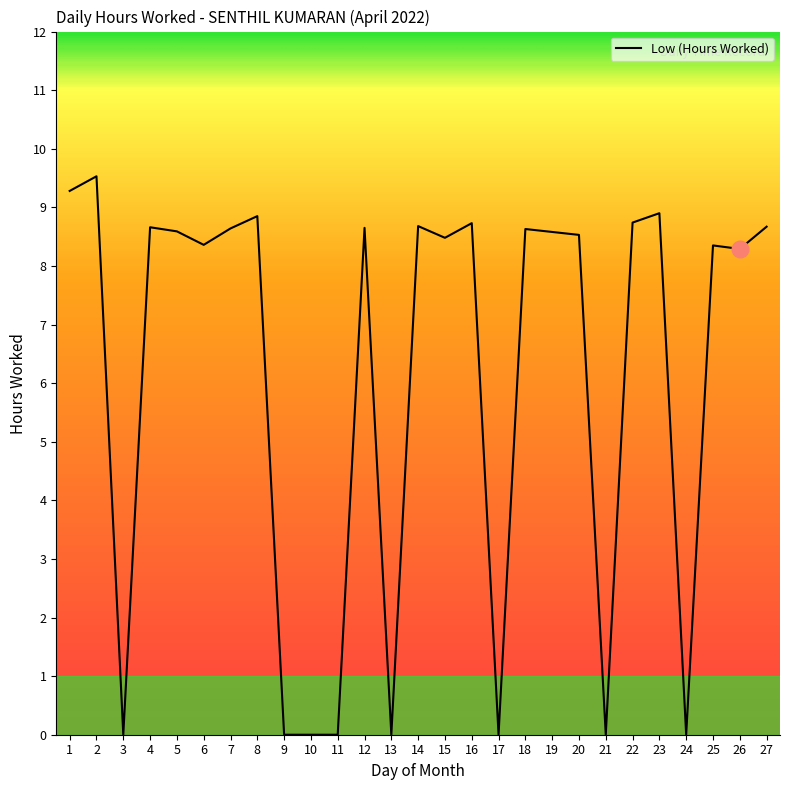

What is the maximum value shown in the chart?

9.5